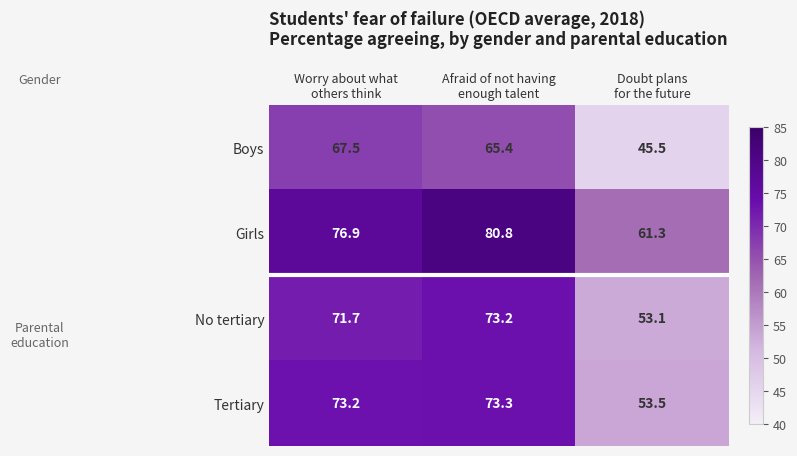

Reading left to right, extract all data points from this chart.

Boys: 67.5	65.4	45.5
Girls: 76.9	80.8	61.3
No tertiary: 71.7	73.2	53.1
Tertiary: 73.2	73.3	53.5